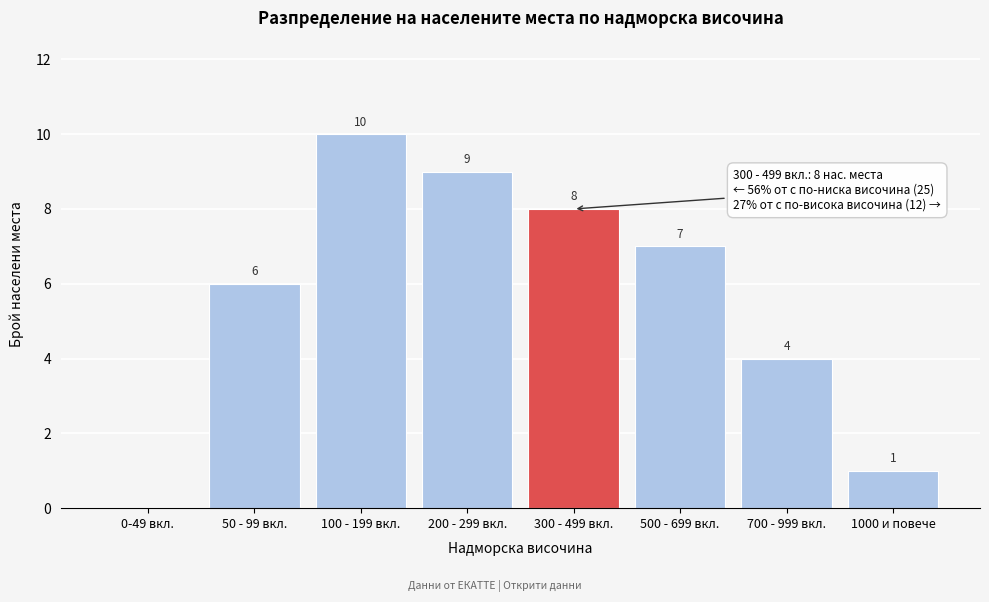

Reading right to left, extract all data points from this chart.

1000 и повече=1	700 - 999 вкл.=4	500 - 699 вкл.=7	300 - 499 вкл.=8	200 - 299 вкл.=9	100 - 199 вкл.=10	50 - 99 вкл.=6	0-49 вкл.=0